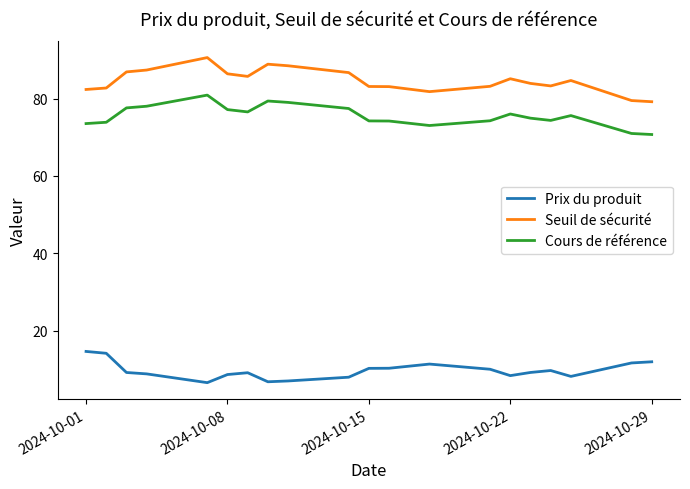

List the series in order of their peak value, highest first.

Seuil de sécurité, Cours de référence, Prix du produit